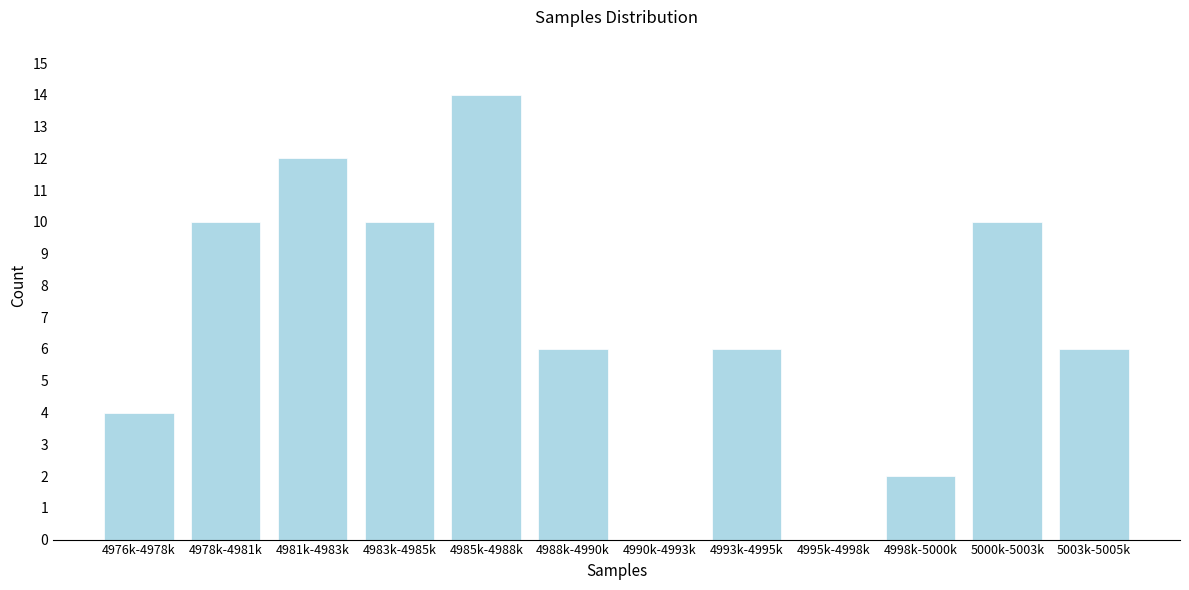

Reading right to left, what are all the values shown in this chart?

5003k-5005k=6	5000k-5003k=10	4998k-5000k=2	4995k-4998k=0	4993k-4995k=6	4990k-4993k=0	4988k-4990k=6	4985k-4988k=14	4983k-4985k=10	4981k-4983k=12	4978k-4981k=10	4976k-4978k=4